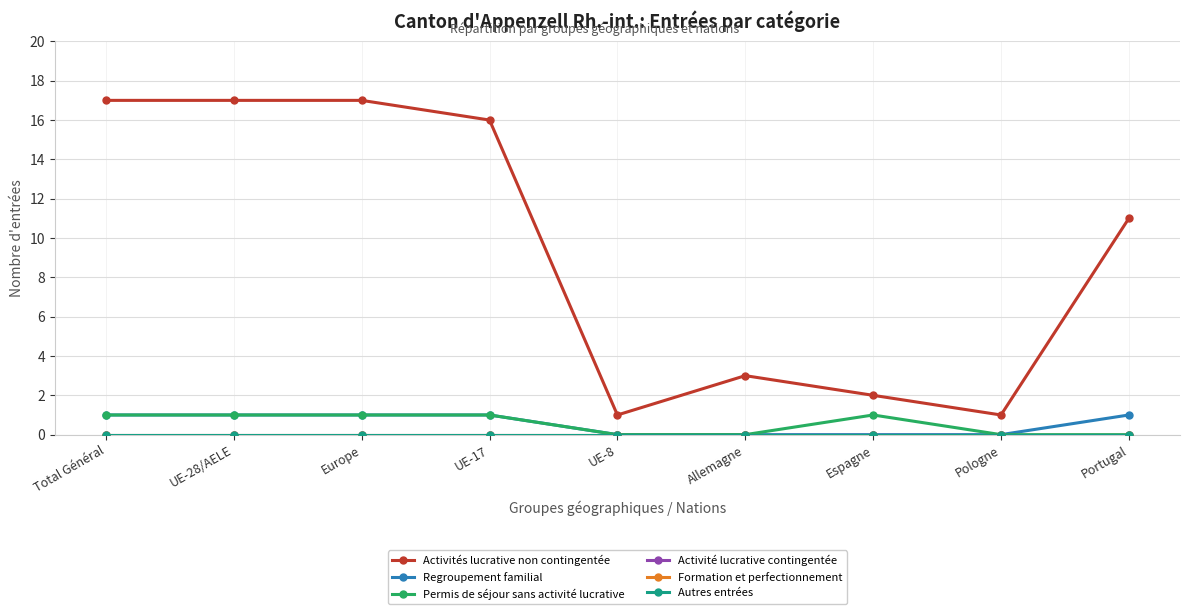

Does the chart have visible grid lines?

Yes